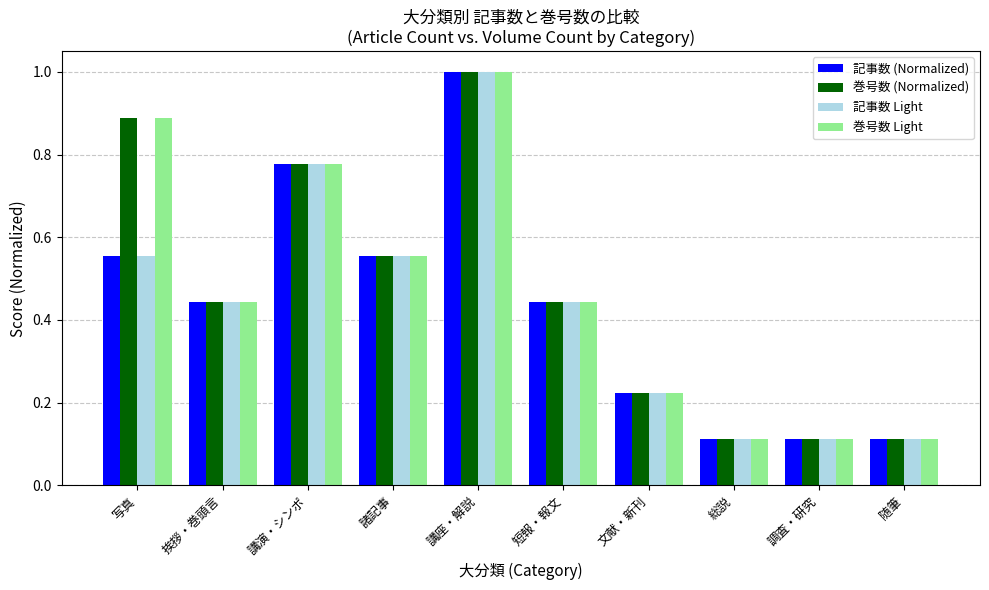

What is the approximate value of 記事数 Light at 講座・解説?

1.0